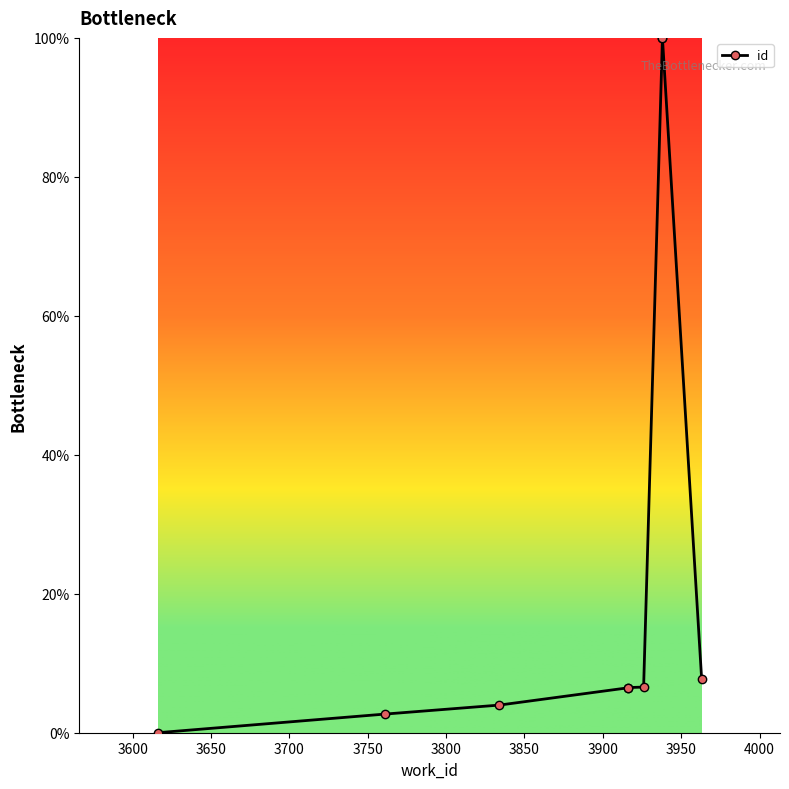

True or false: the data has more than 1 interior local peaks.

False